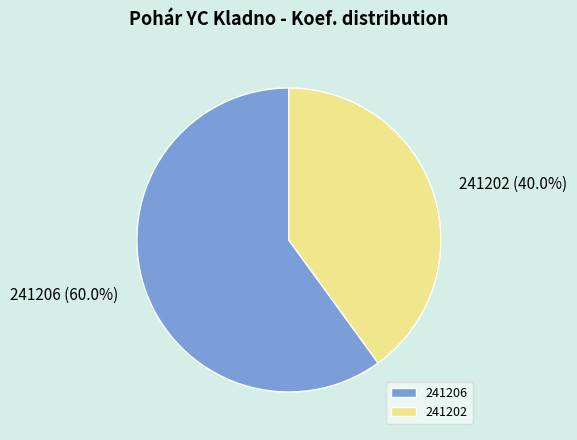

Which slice is the largest?

241206